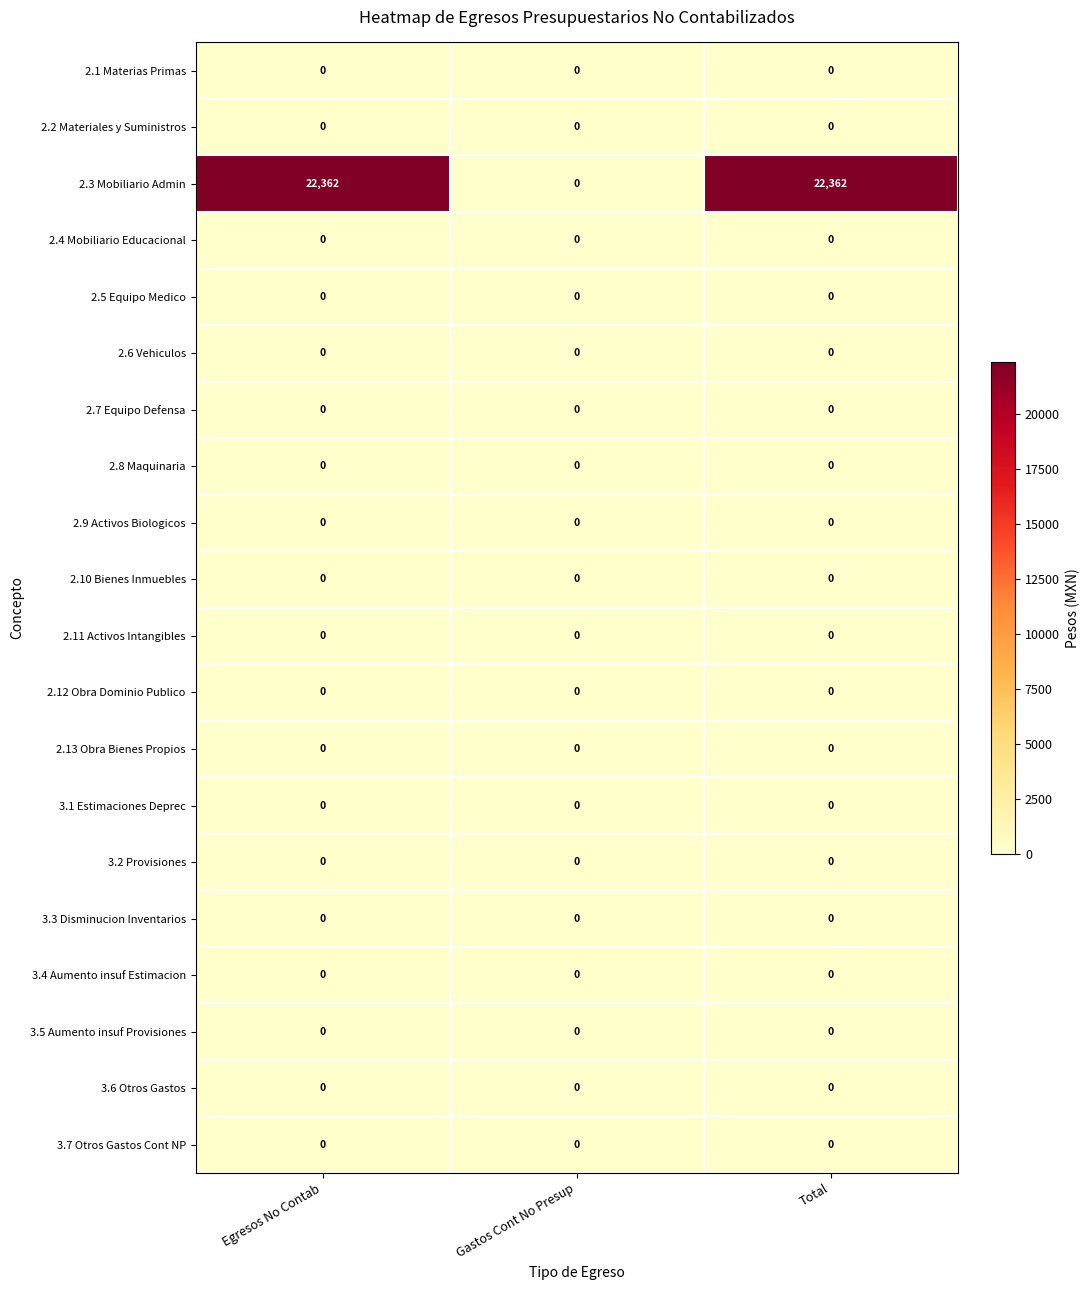

Which series has the largest total across all categories?

2.3 Mobiliario Admin